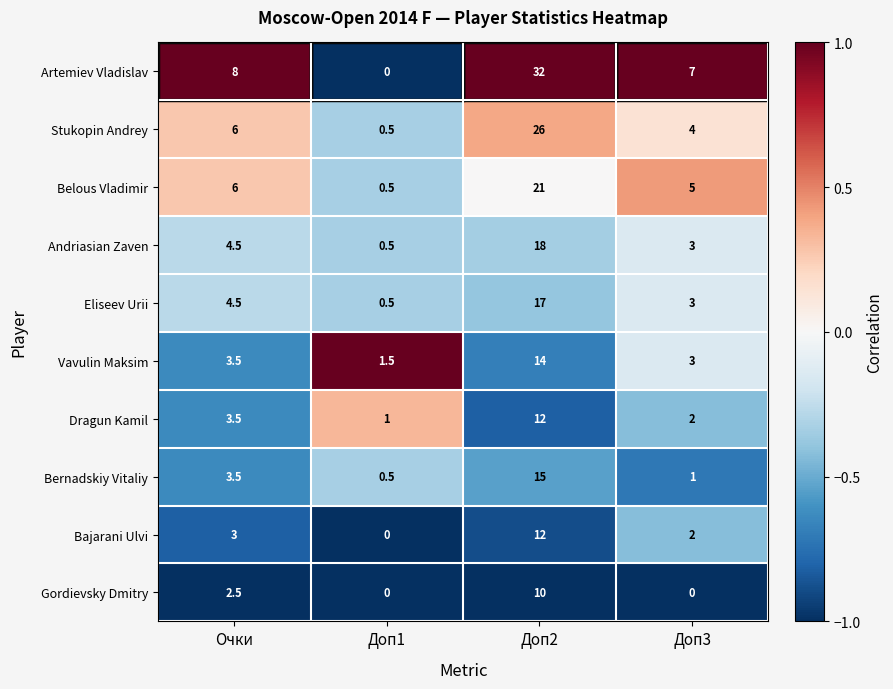

At how many categories does at least one series exceed 0?

4